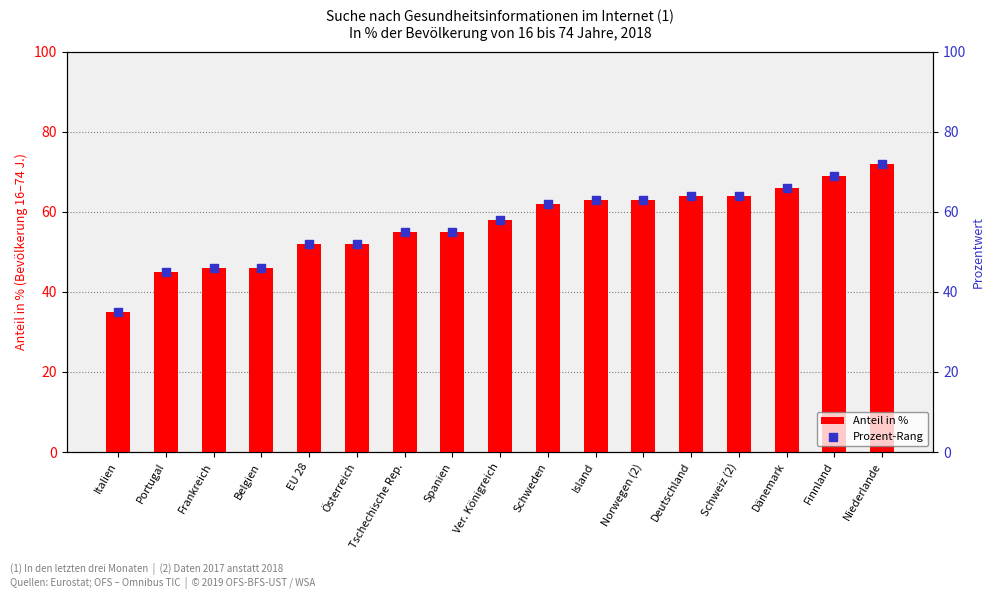

Is the value of Anteil in % at Schweden greater than the value of Prozent-Rang at Italien?

Yes